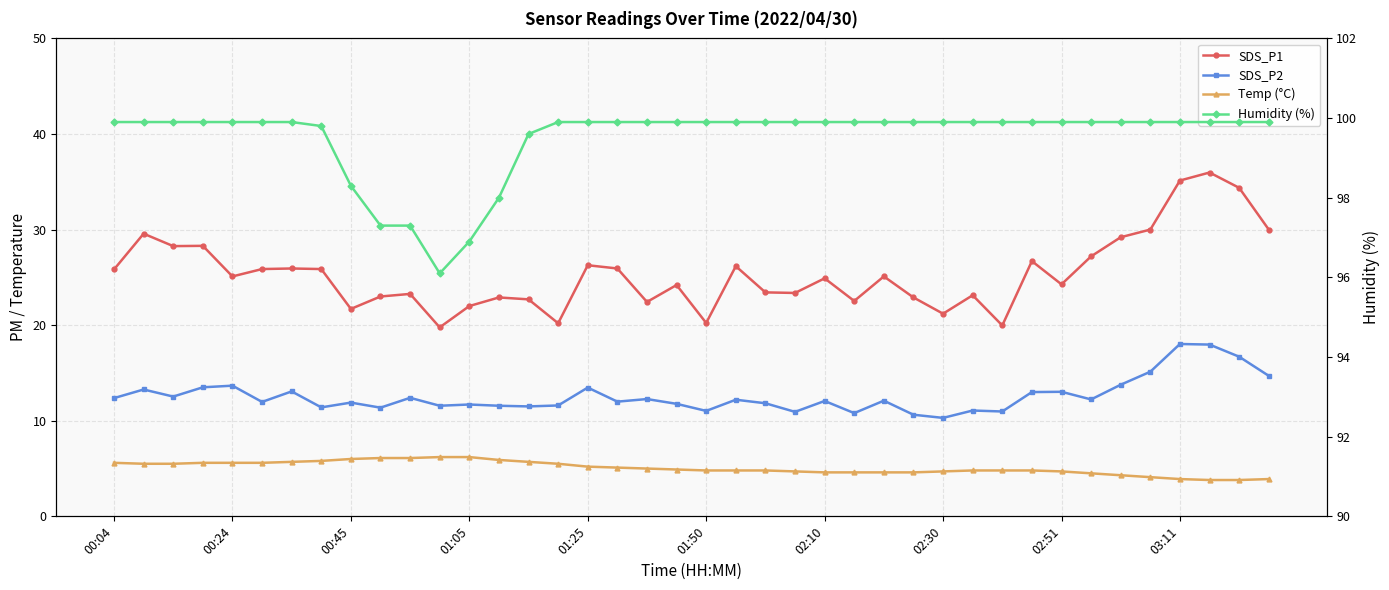

Is it true that SDS_P1 equals 20.2 at 15?

True